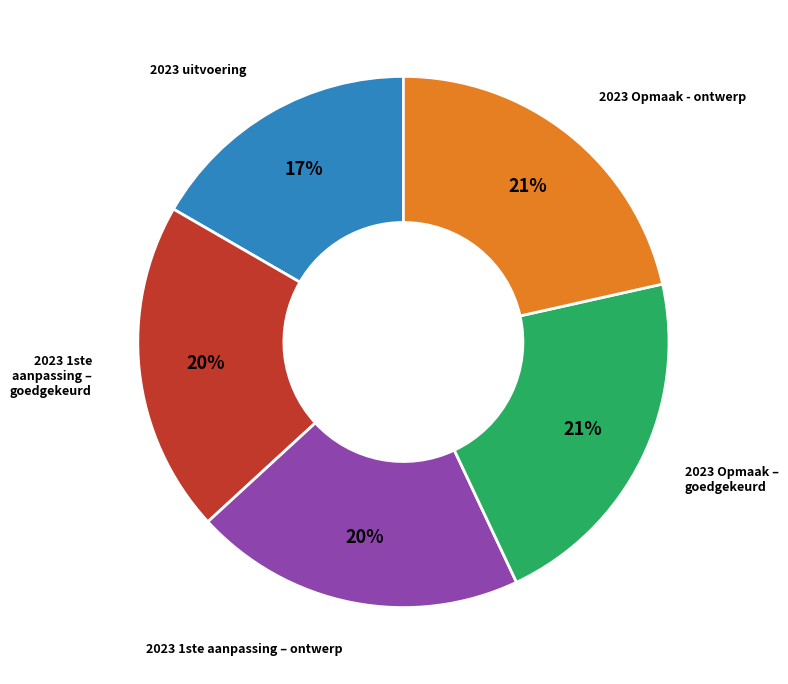

Do 2023 1ste aanpassing – goedgekeurd and 2023 1ste aanpassing – ontwerp together represent more than half of the pie?

No